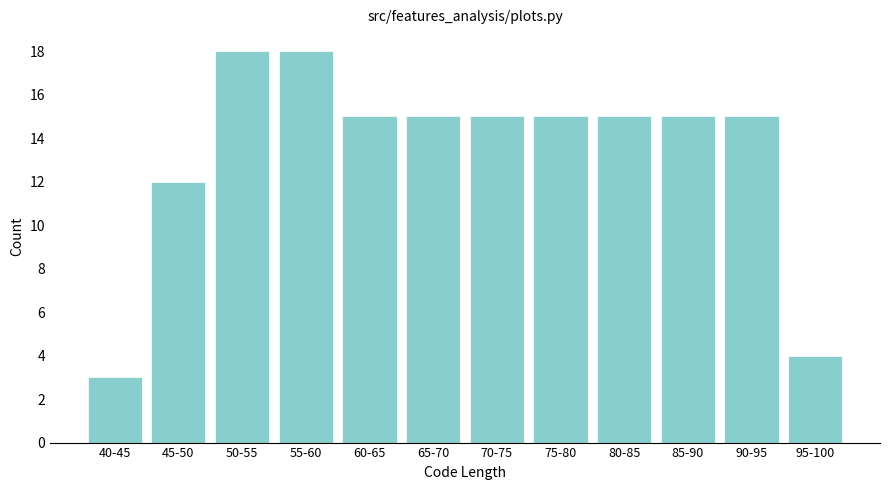

Reading left to right, what are all the values shown in this chart?

3	12	18	18	15	15	15	15	15	15	15	4